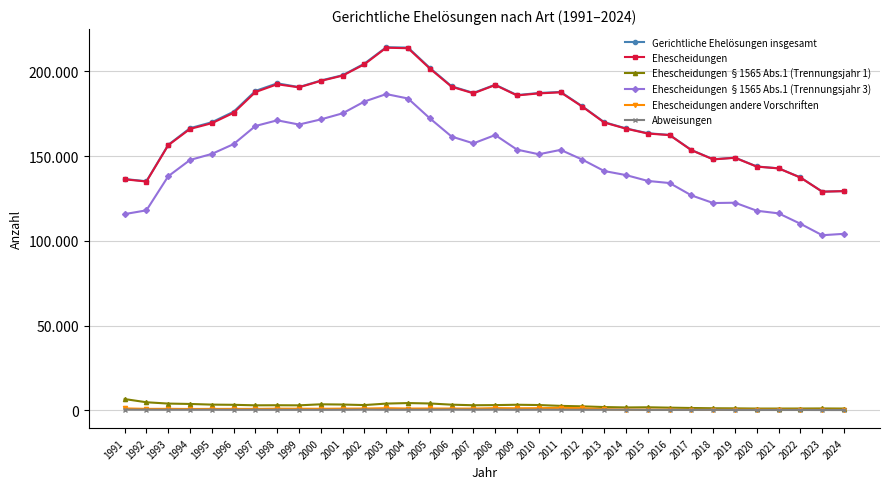

What is the sum of the Ehescheidungen §1565 Abs.1 (Trennungsjahr 3) values at 1996 and 2011?

310795